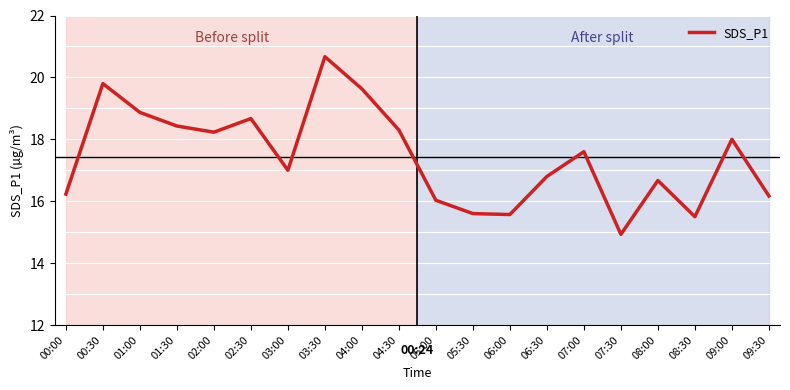

At which category does the chart reach its minimum across all series?

07:30